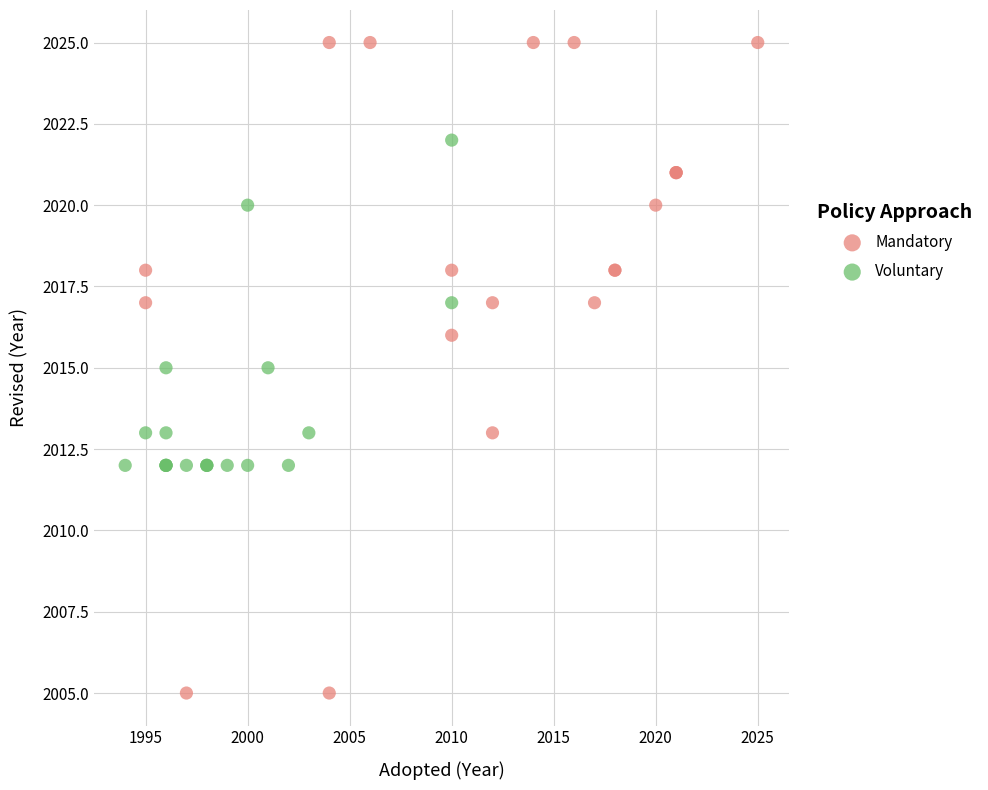

What are all the series names shown in the legend?

Mandatory, Voluntary